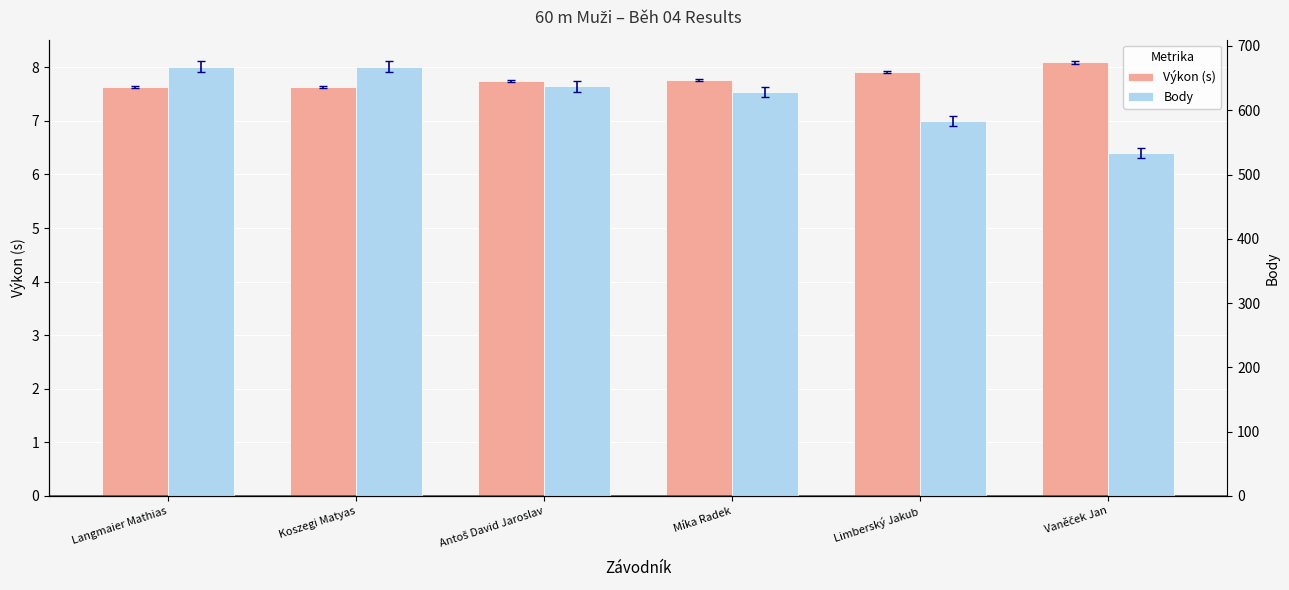

What are all the series names shown in the legend?

Výkon (s), Body